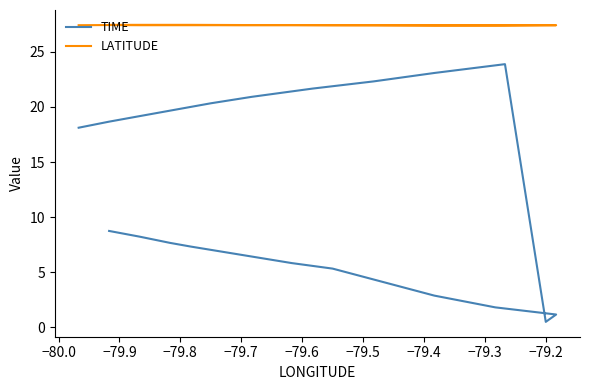

List the series in order of their overall mean, highest first.

LATITUDE, TIME